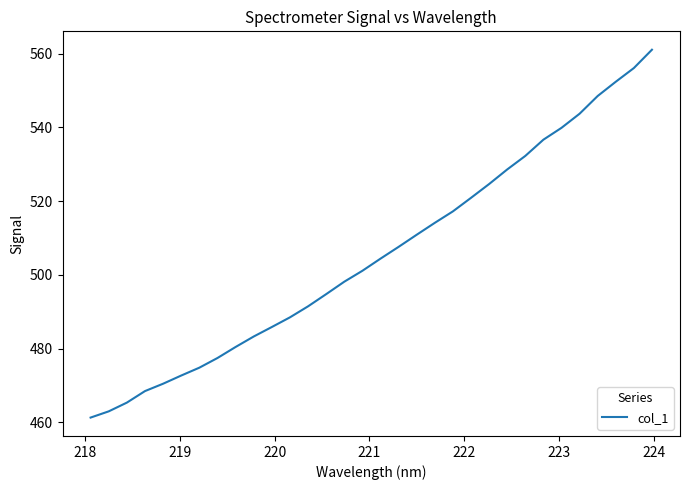

Reading left to right, extract all data points from this chart.

461.3	462.9	465.3	468.4	470.4	472.7	474.8	477.4	480.4	483.3	485.8	488.5	491.4	494.8	498.1	501.1	504.4	507.6	510.9	514.1	517.2	520.9	524.6	528.6	532.3	536.7	539.9	543.7	548.5	552.4	556.1	561.1